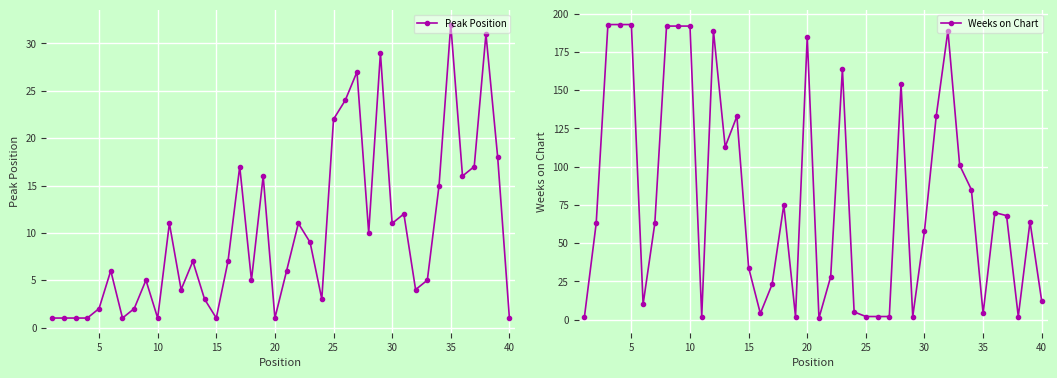

True or false: Peak Position has more than 1 interior local peaks.

True